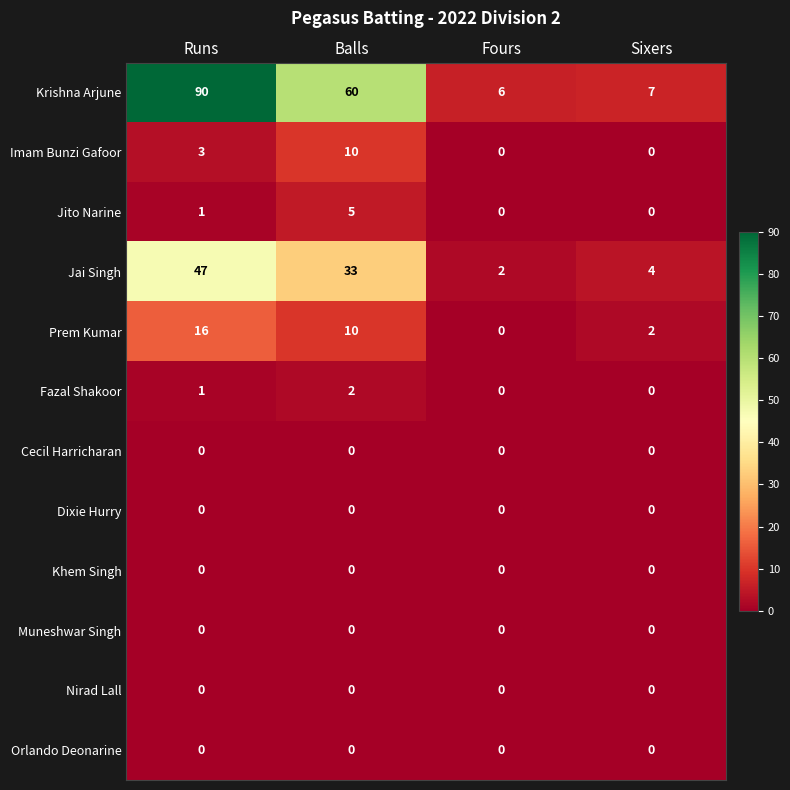

The Muneshwar Singh series shows 0 at Runs. True or false?

True